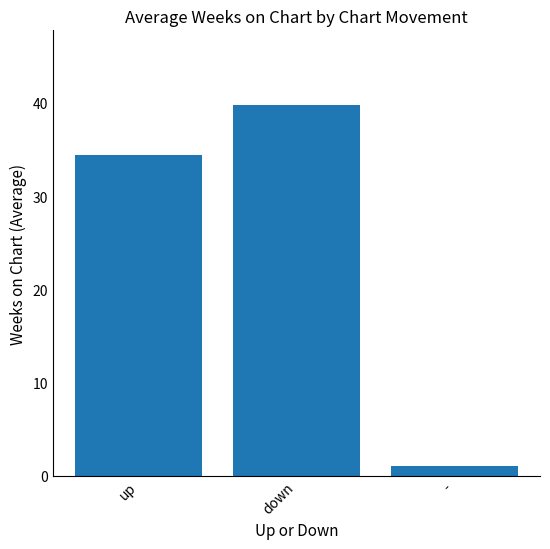

Is it true that the value at up is 14.3?

False